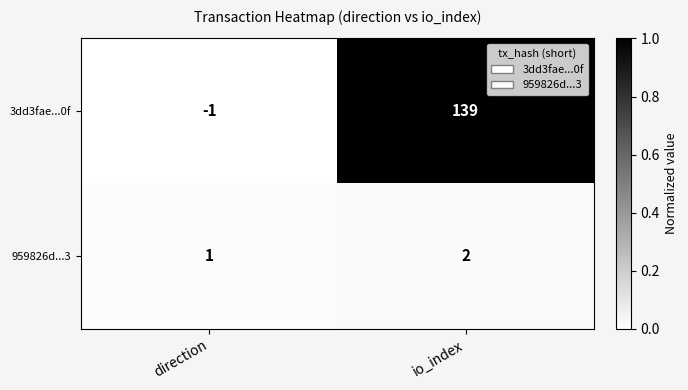

Which series has the widest spread of values?

3dd3fae...0f